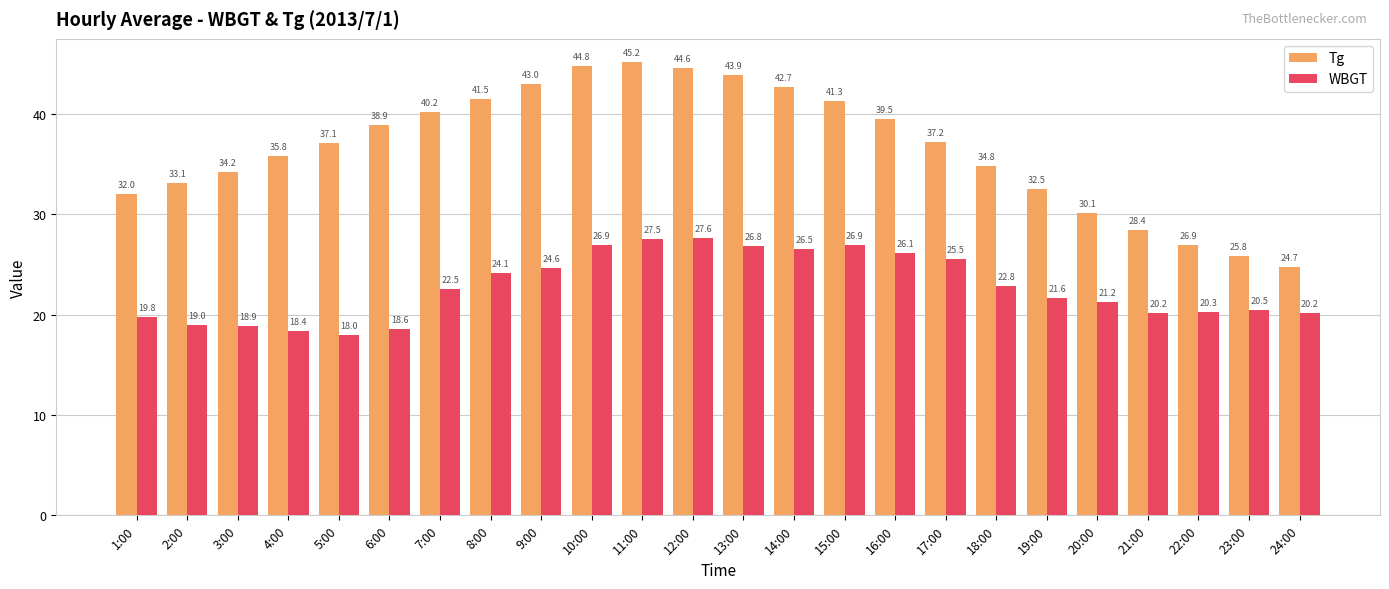

What is the label of the 21st bar from the right?

4:00